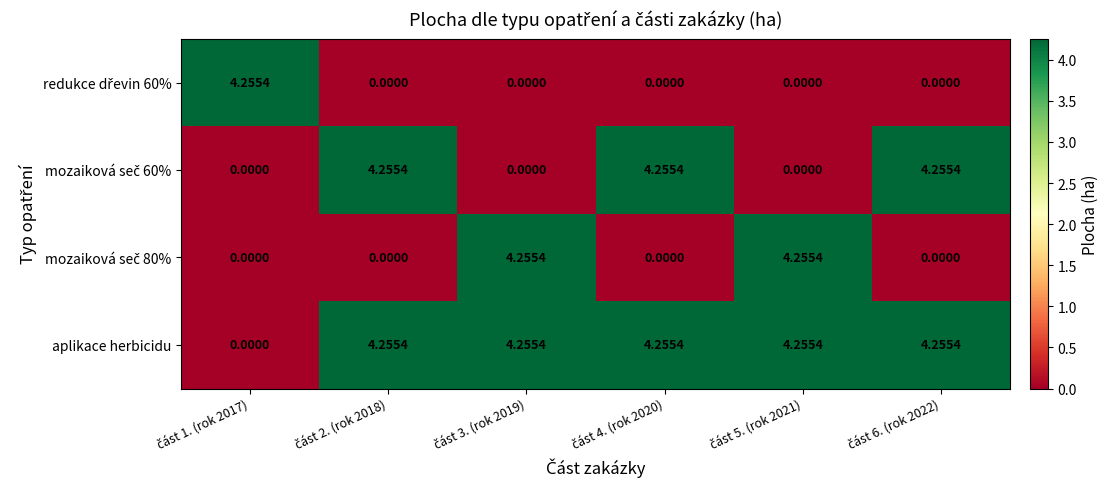

Which series has the largest total across all categories?

aplikace herbicidu